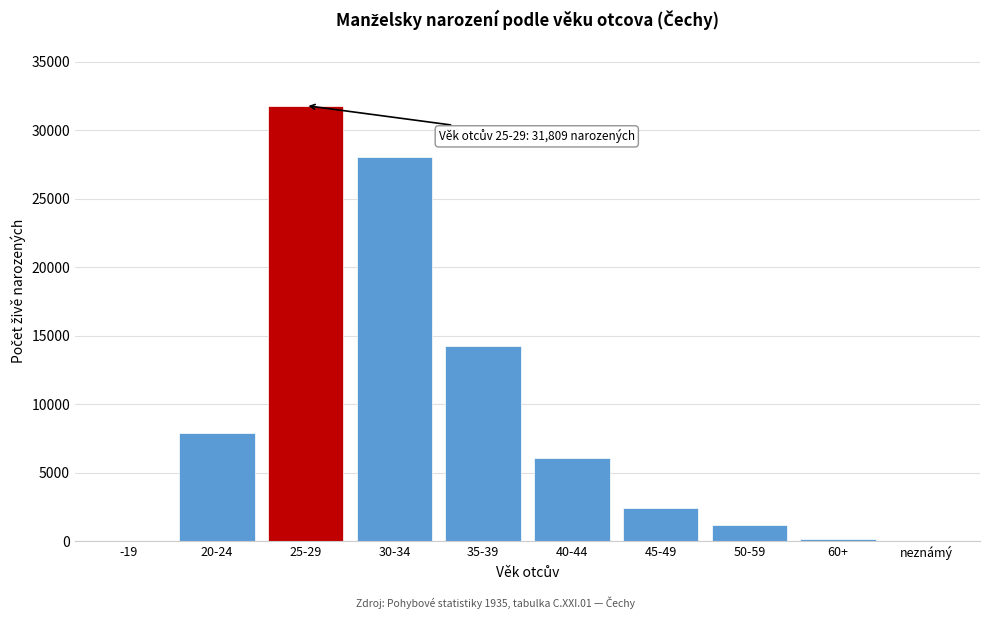

Where is the data nearest to the value 15918?

35-39